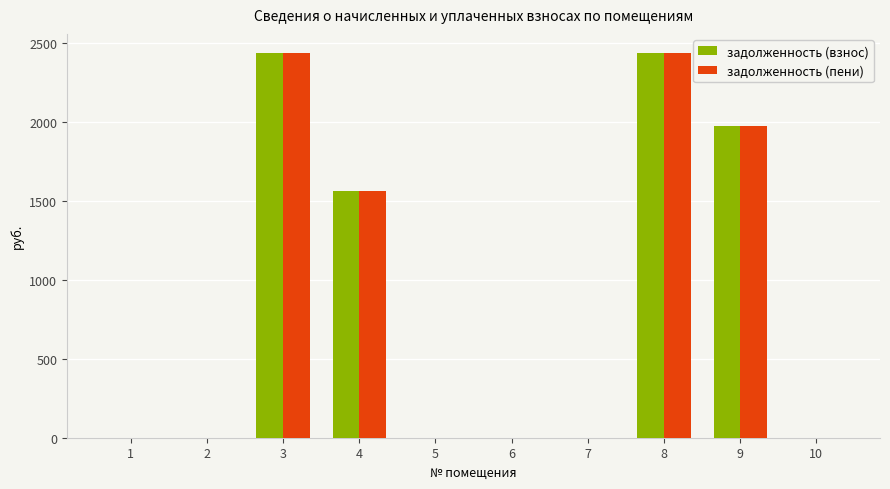

The value of задолженность (пени) at 4 is 1563.7. True or false?

True